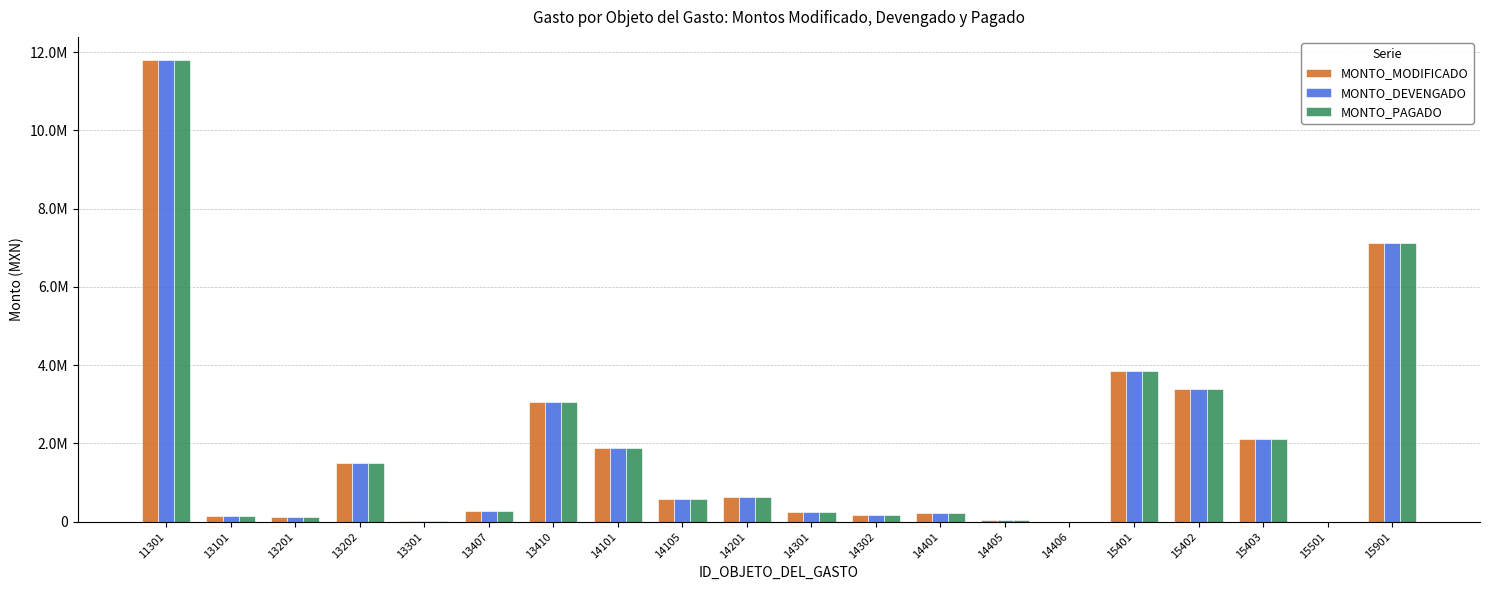

What are all the series names shown in the legend?

MONTO_MODIFICADO, MONTO_DEVENGADO, MONTO_PAGADO